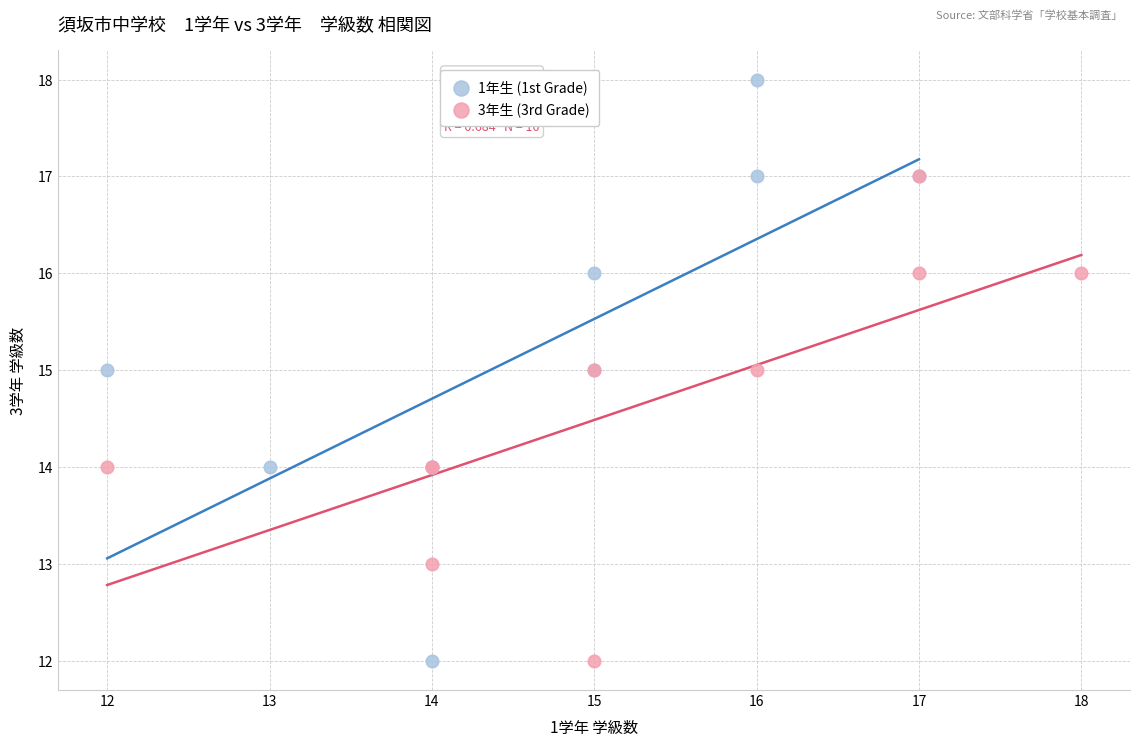

Which series reaches the maximum Y coordinate?

1年生 (1st Grade)